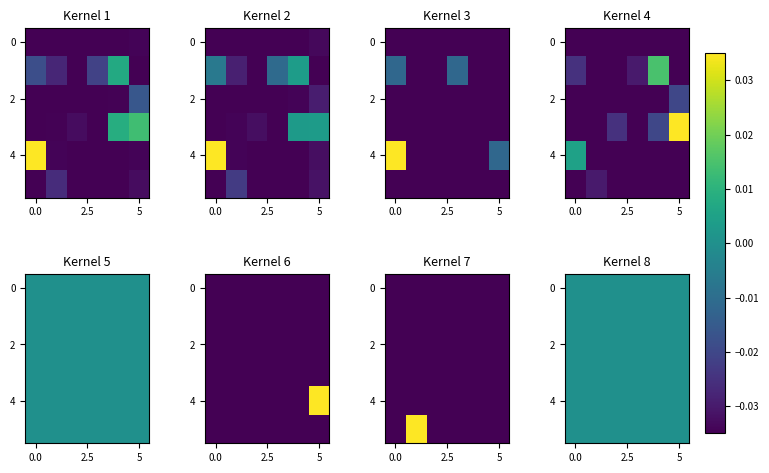

Reading left to right, extract all data points from this chart.

r0: -0.0	-0.0	-0.0	-0.0	-0.0	-0.0
r1: -0.0	-0.0	-0.0	-0.0	0.0	-0.0
r2: -0.0	-0.0	-0.0	-0.0	-0.0	-0.0
r3: -0.0	-0.0	-0.0	-0.0	0.0	0.0
r4: 0.0	-0.0	-0.0	-0.0	-0.0	-0.0
r5: -0.0	-0.0	-0.0	-0.0	-0.0	-0.0